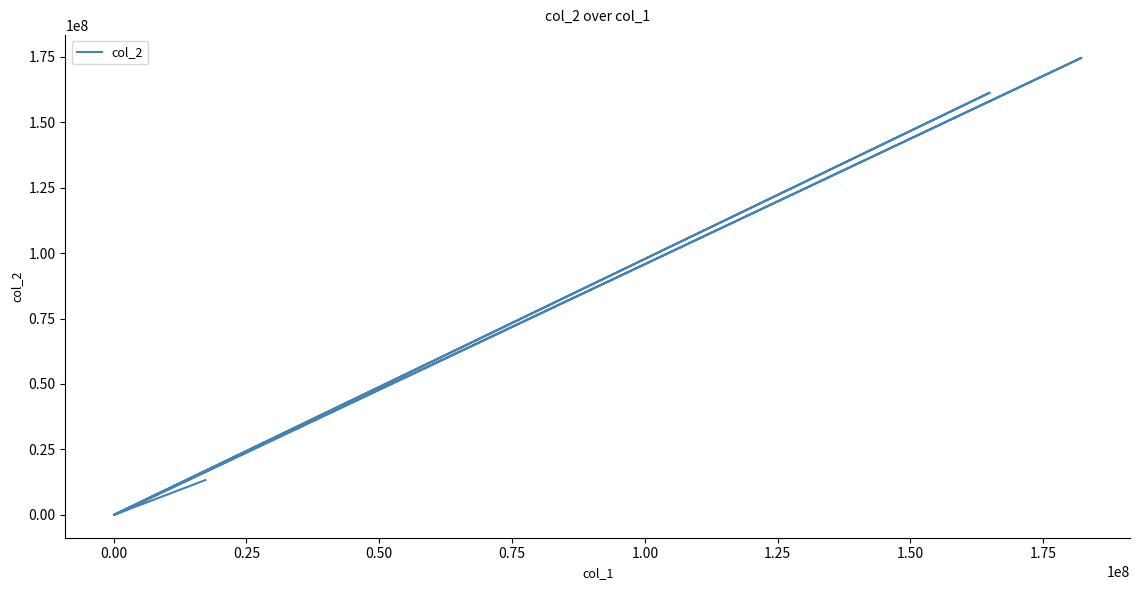

What is the minimum value shown in the chart?

41921